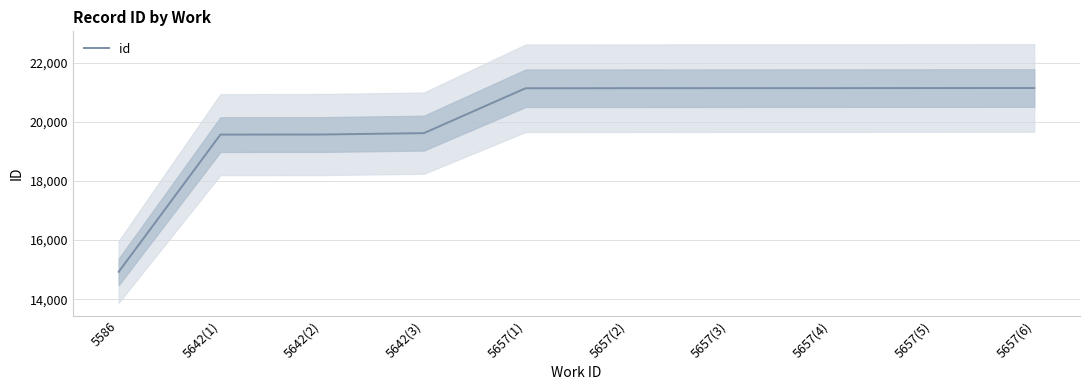

Reading left to right, extract all data points from this chart.

5586=14926	5642(1)=19567	5642(2)=19570	5642(3)=19617	5657(1)=21135	5657(2)=21137	5657(3)=21138	5657(4)=21139	5657(5)=21142	5657(6)=21143